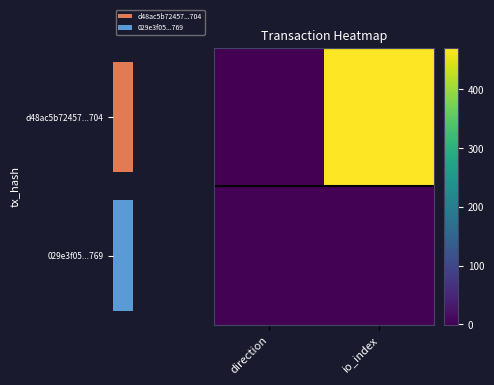

Which series has the largest total across all categories?

d48ac5b72457...704